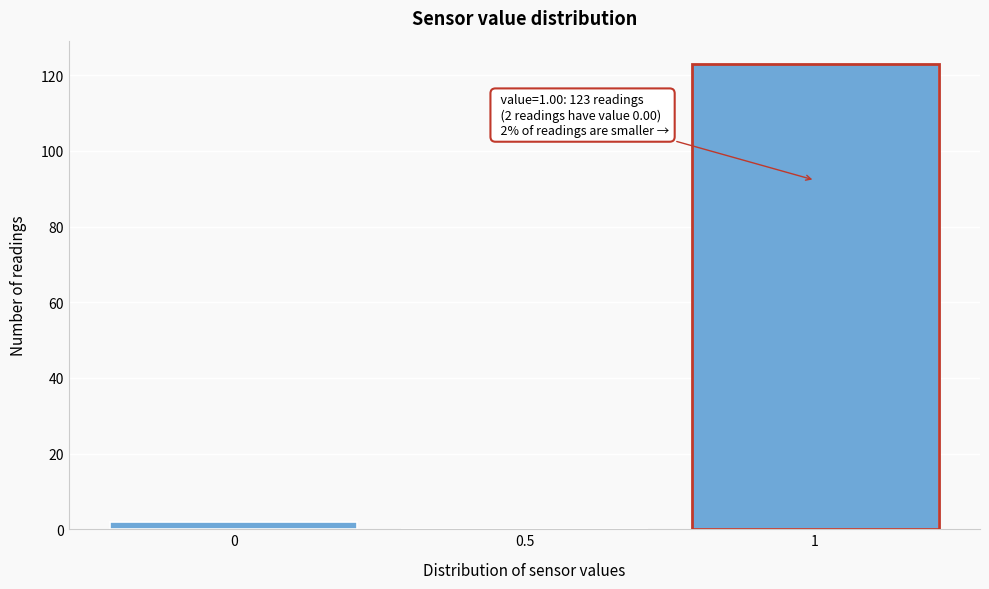

Which range on the x-axis has the tallest bar?

0.75 to 1.25